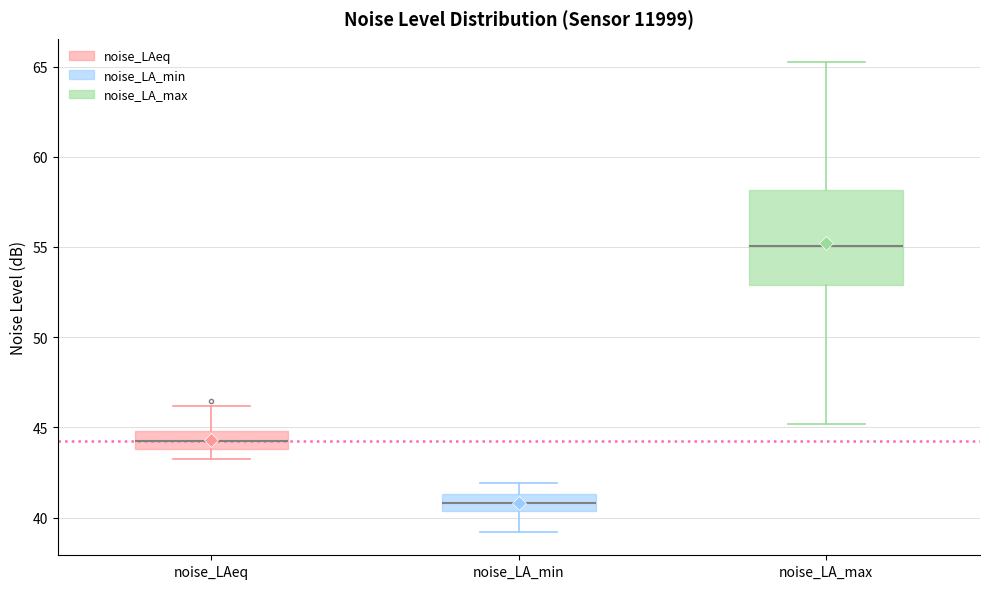

Reading left to right, read every box against the y-axis: the position of its median line, the range the box covers, and the ends of its whiskers. The values are not printed on the chart, so give them approximately, as read against the axis.

noise_LAeq: median 44.0 (inside the box), box 44.0 to 45.0, whiskers 43.5 to 46.0
noise_LA_min: median 41.0, box 40.5 to 41.5, whiskers 39.0 to 42.0
noise_LA_max: median 55.0, box 53.0 to 58.0, whiskers 45.0 to 65.0